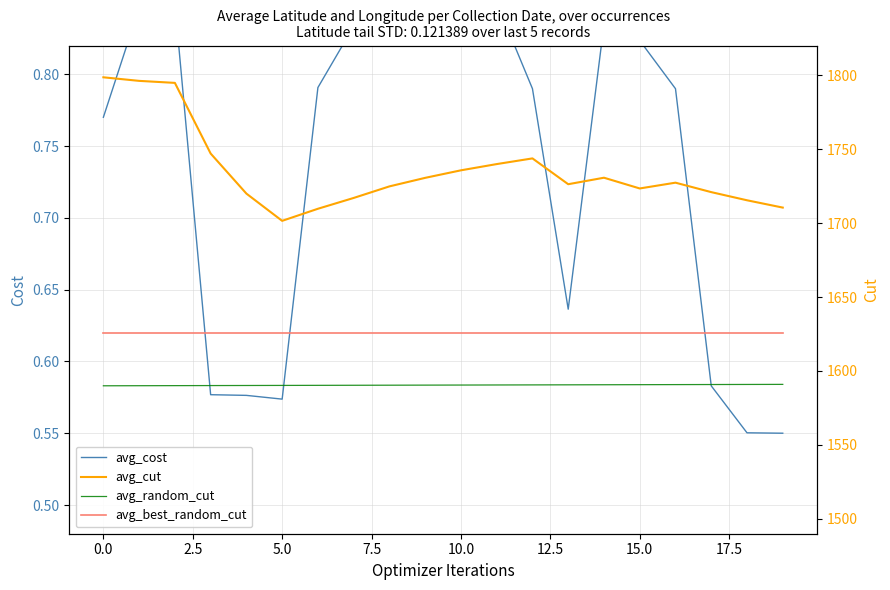

The value of avg_best_random_cut at 19 is 0.6. True or false?

True